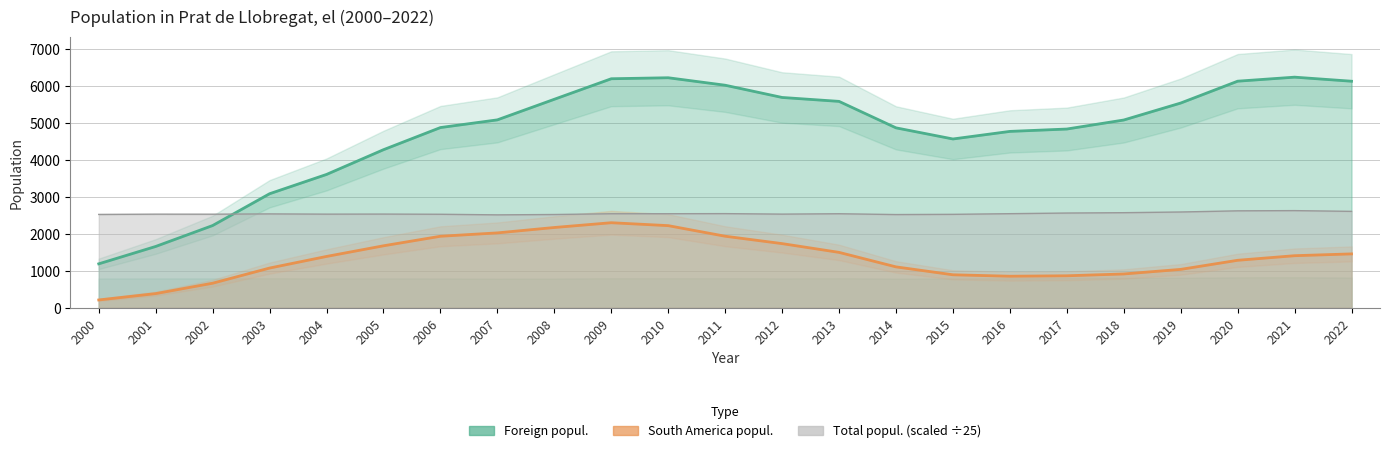

Reading left to right, list all the values displayed in this chart.

Foreign popul.: 2000=1182	2001=1652	2002=2218	2003=3078	2004=3600	2005=4269	2006=4868	2007=5076	2008=5633	2009=6188	2010=6215	2011=6013	2012=5682	2013=5576	2014=4860	2015=4559	2016=4764	2017=4828	2018=5072	2019=5531	2020=6122	2021=6231	2022=6121
South America popul.: 2000=205	2001=377	2002=658	2003=1068	2004=1382	2005=1670	2006=1928	2007=2019	2008=2165	2009=2294	2010=2215	2011=1929	2012=1729	2013=1492	2014=1100	2015=886	2016=847	2017=859	2018=908	2019=1032	2020=1278	2021=1402	2022=1451